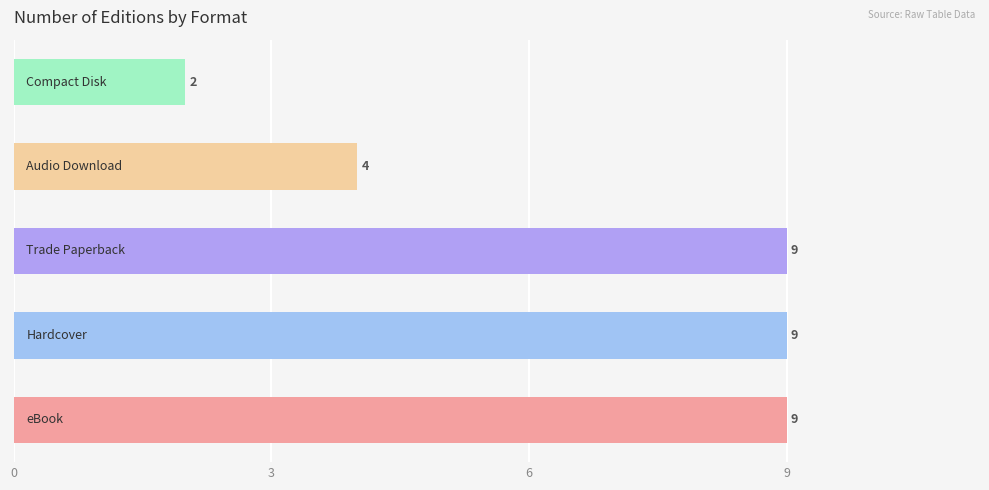

Count the values in the range 4 to 9.

4